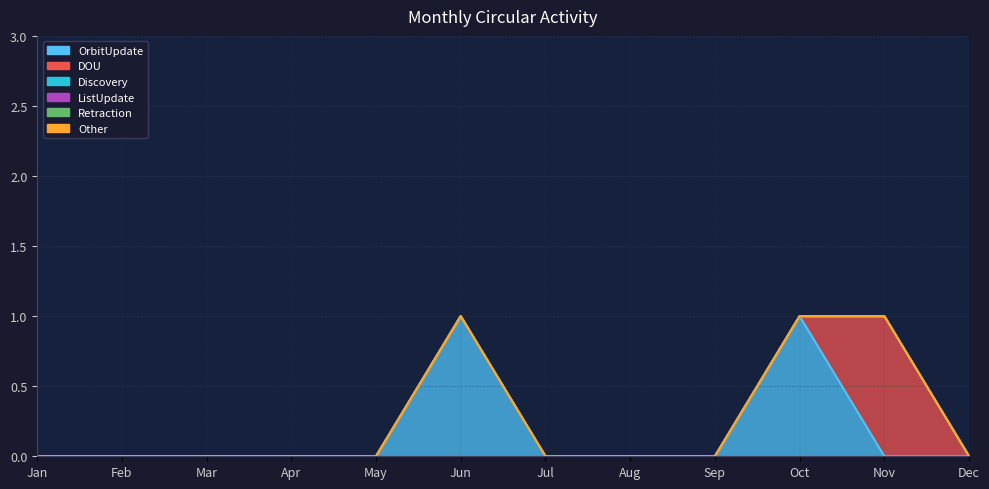

The value of Discovery at Feb is 0. True or false?

True